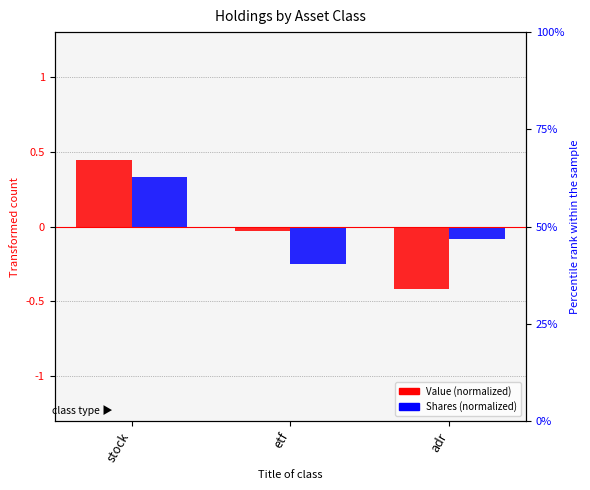

Reading left to right, extract all data points from this chart.

Value (normalized): 0.4	-0.0	-0.4
Shares (normalized): 0.3	-0.2	-0.1